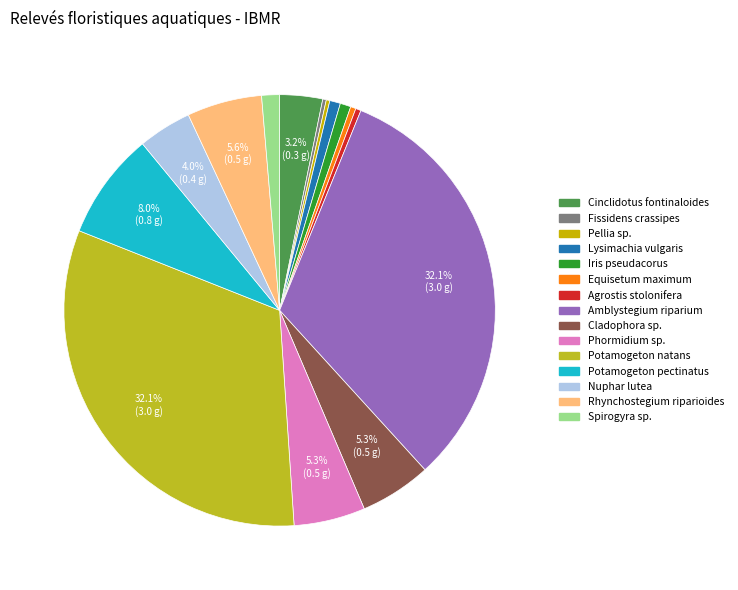

Which slice is the smallest?

Fissidens crassipes